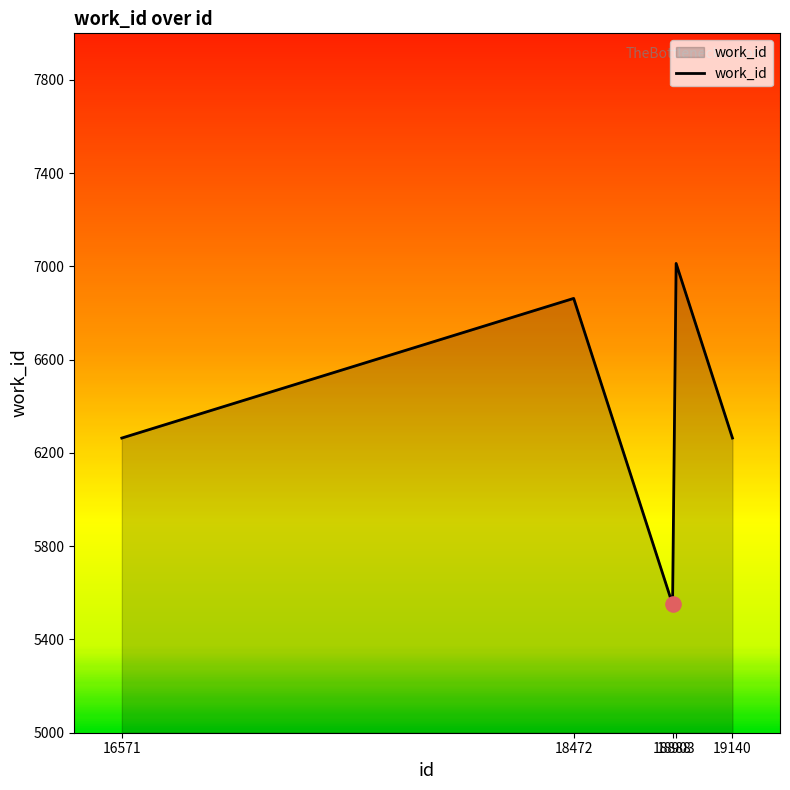

What is the change in value from 16571 to 18472?

+599